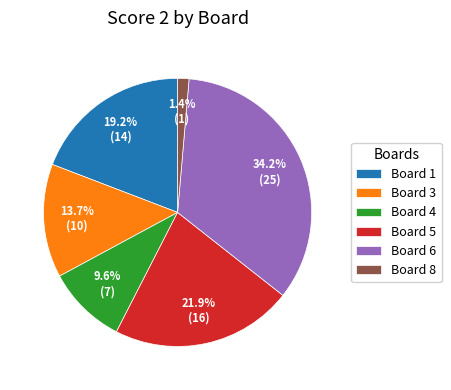

How many slices are in this pie chart?

6